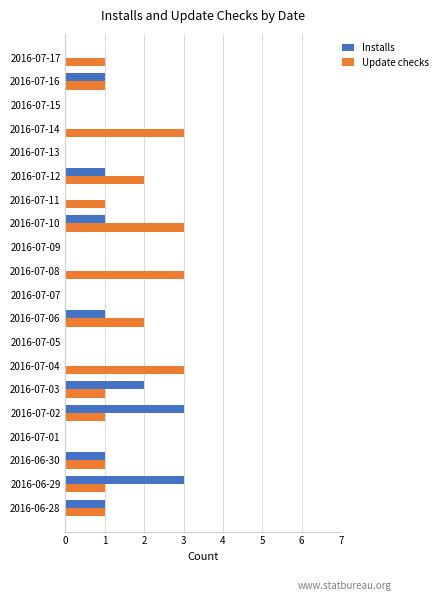

Which series has the largest total across all categories?

Update checks